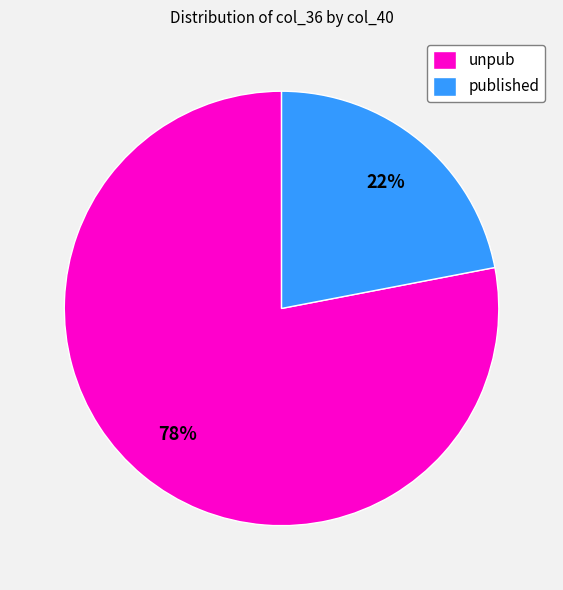

Does any single category account for the majority?

Yes